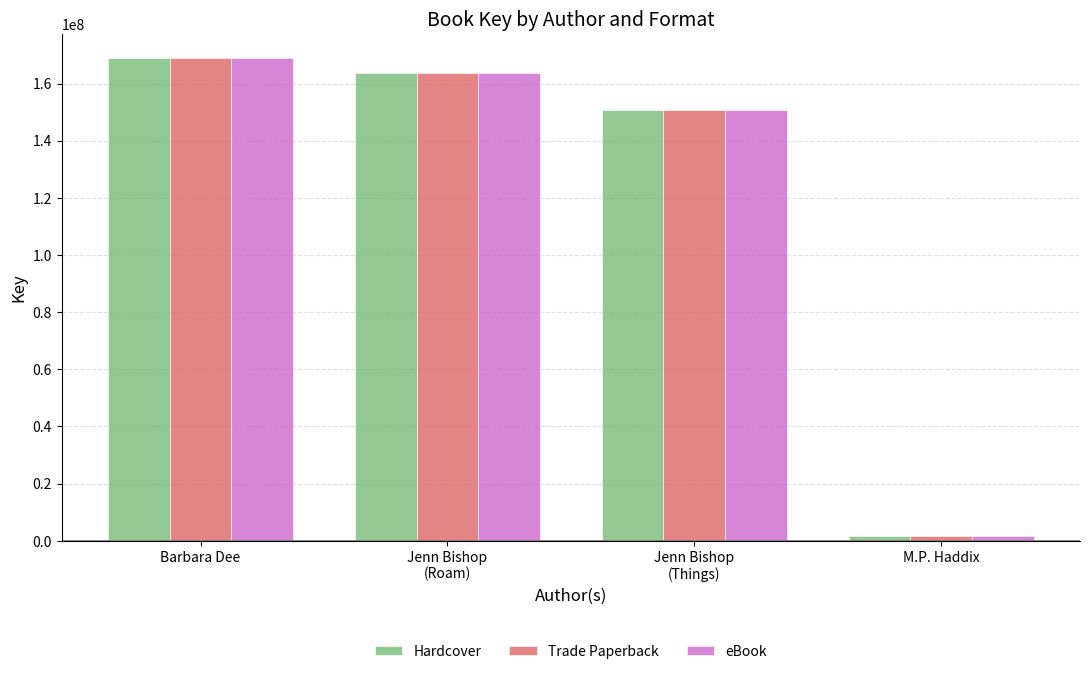

At which category is the sum across all series the highest?

Barbara Dee